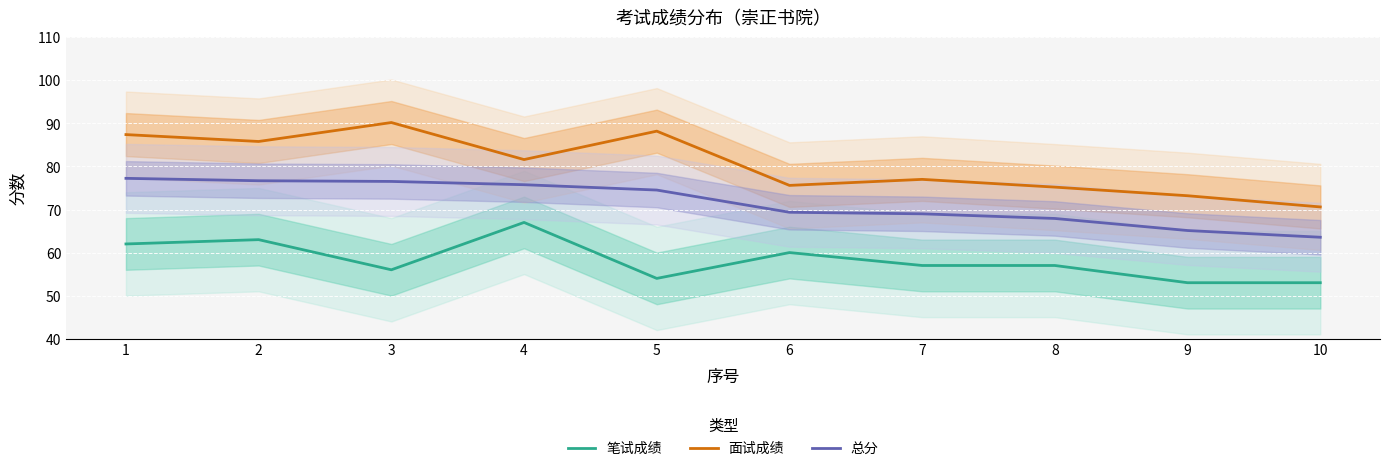

True or false: 面试成绩 and 总分 cross at least once.

False